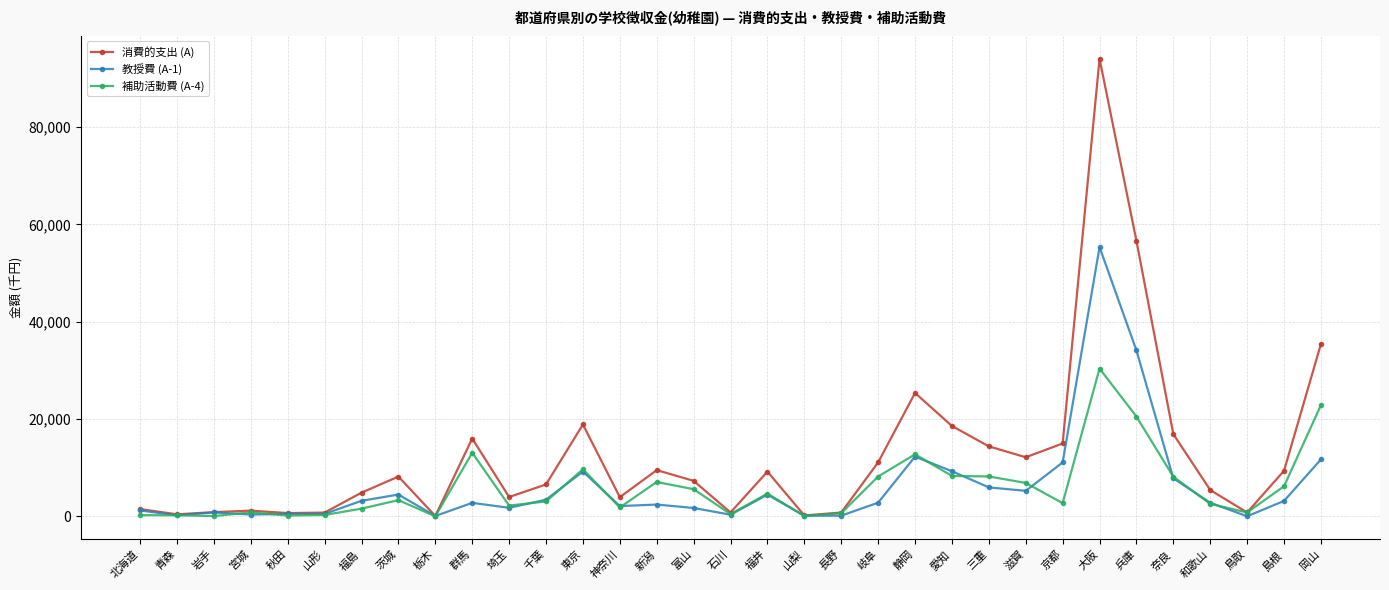

Where does the 教授費 (A-1) series first go above 2785?

福島